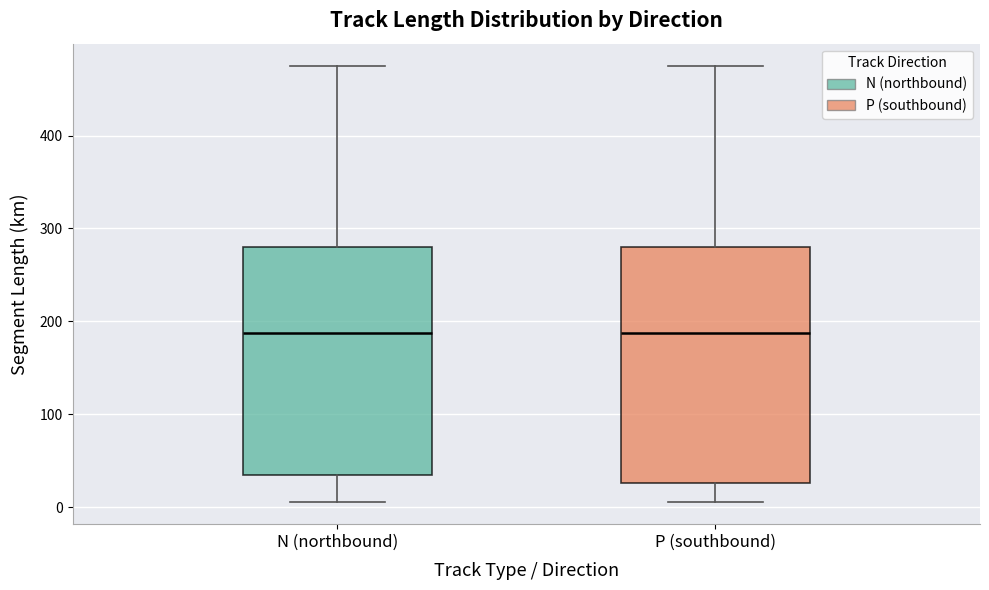

Reading left to right, transcribe this box plot: for each box, give where its median line is, the range the box spans, and where its two whiskers end, as read against the y-axis. The values are not printed on the chart, so give them approximately, as read against the axis.

N (northbound): median 190, box 30 to 280, whiskers 10 to 480
P (southbound): median 190, box 30 to 280, whiskers 10 to 480